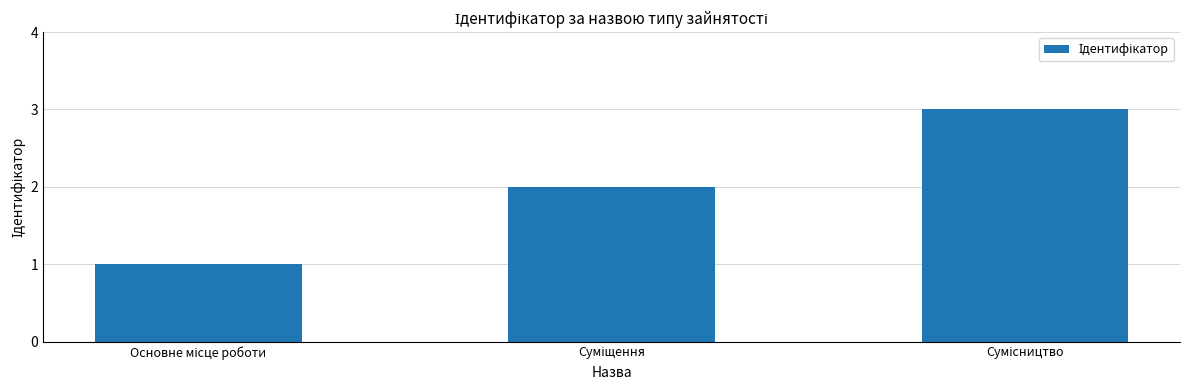

How many values are below 2?

1